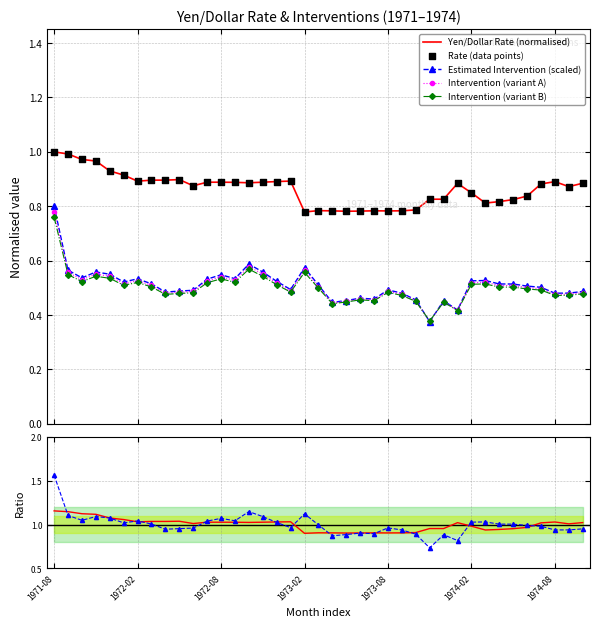

Which series reaches the maximum Y coordinate?

Yen/Dollar Rate